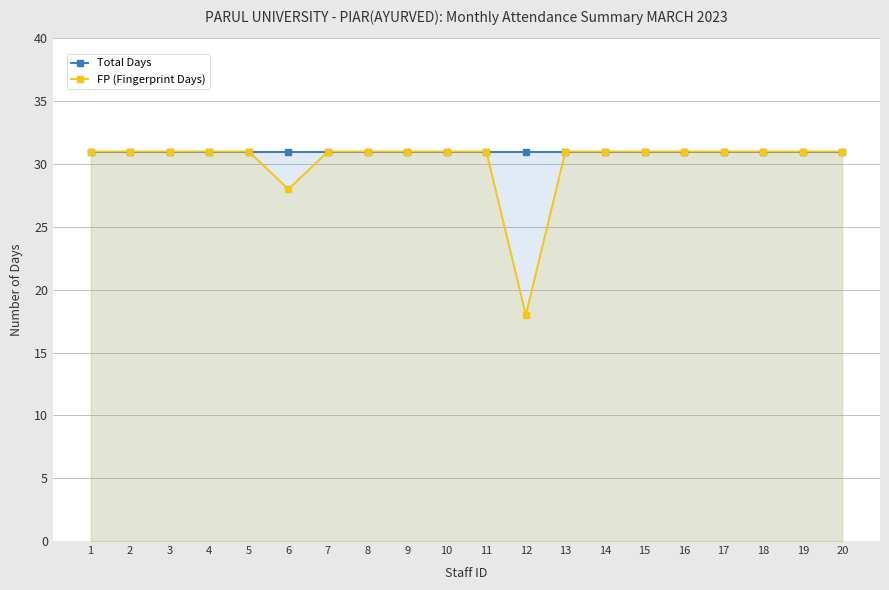

What is the difference between the maximum and minimum values in the FP (Fingerprint Days) series?

13